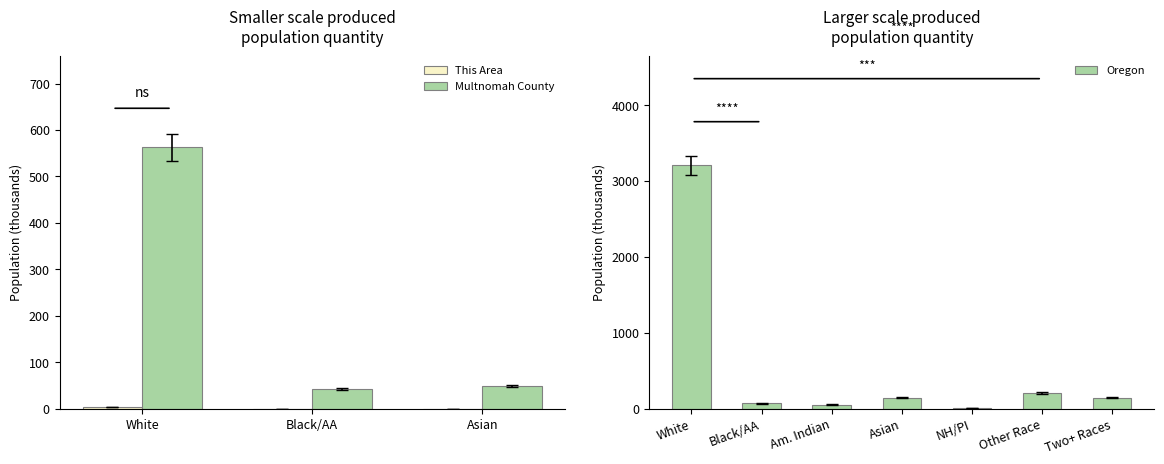

Does the chart contain stacked bars?

No